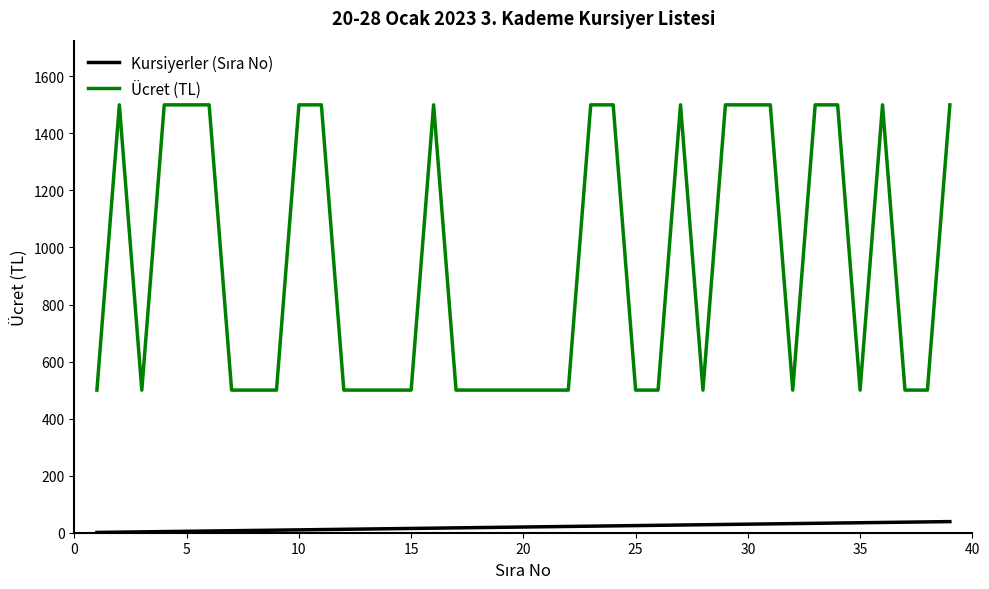

Which series has the largest total across all categories?

Ücret (TL)